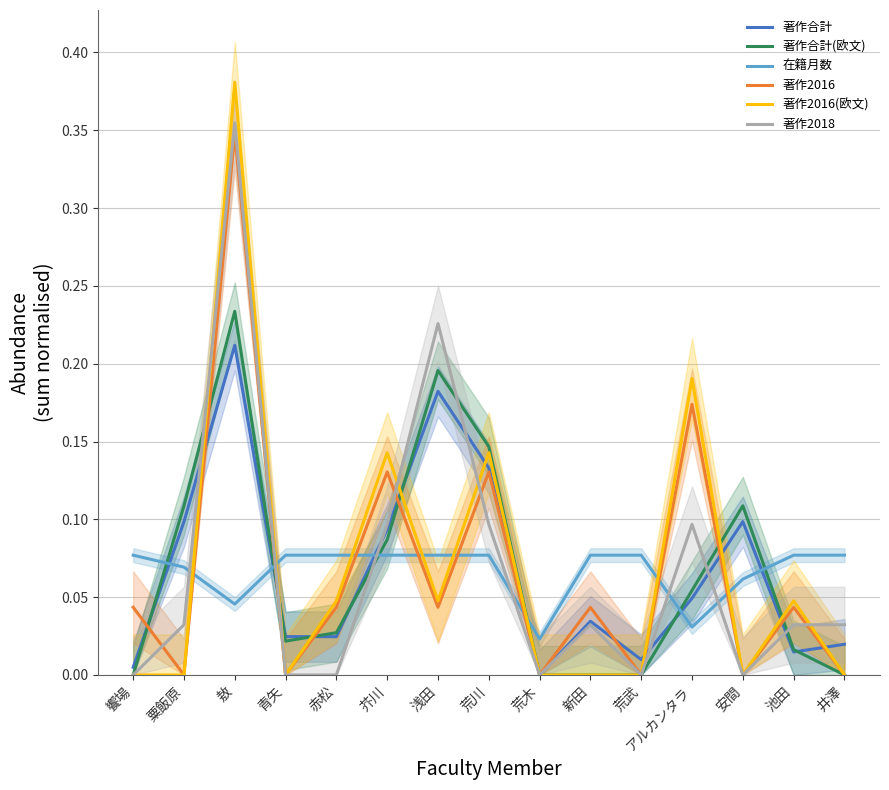

What is the value of the 著作2016 point at the 6th from the left?

0.1